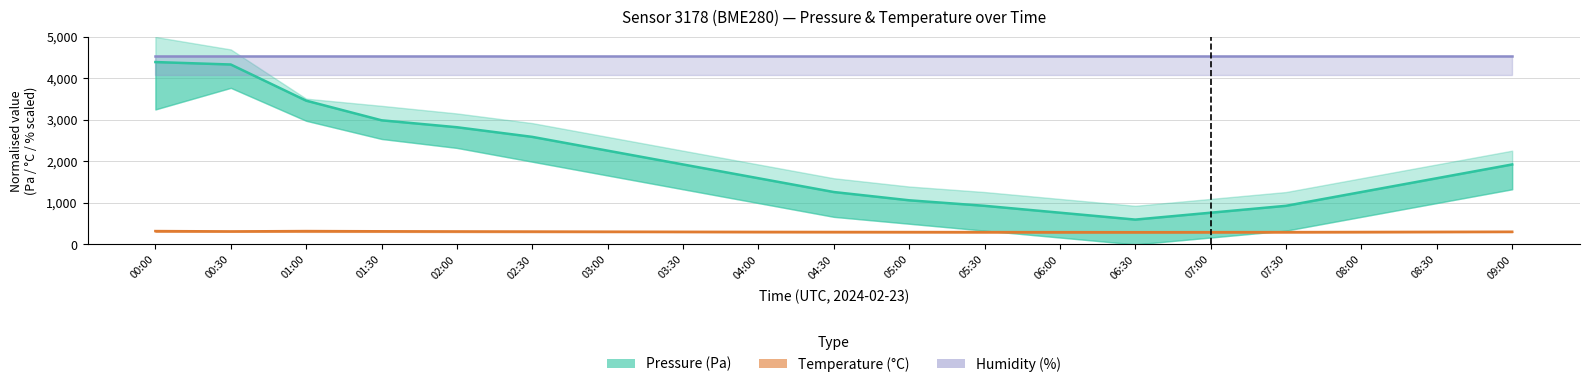

What is the greatest value displayed?

4545.5